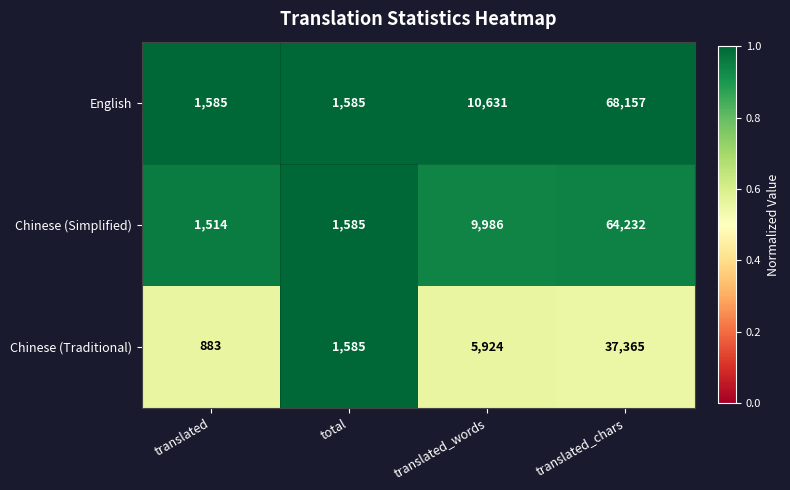

What is the total value across all series at translated?

3982